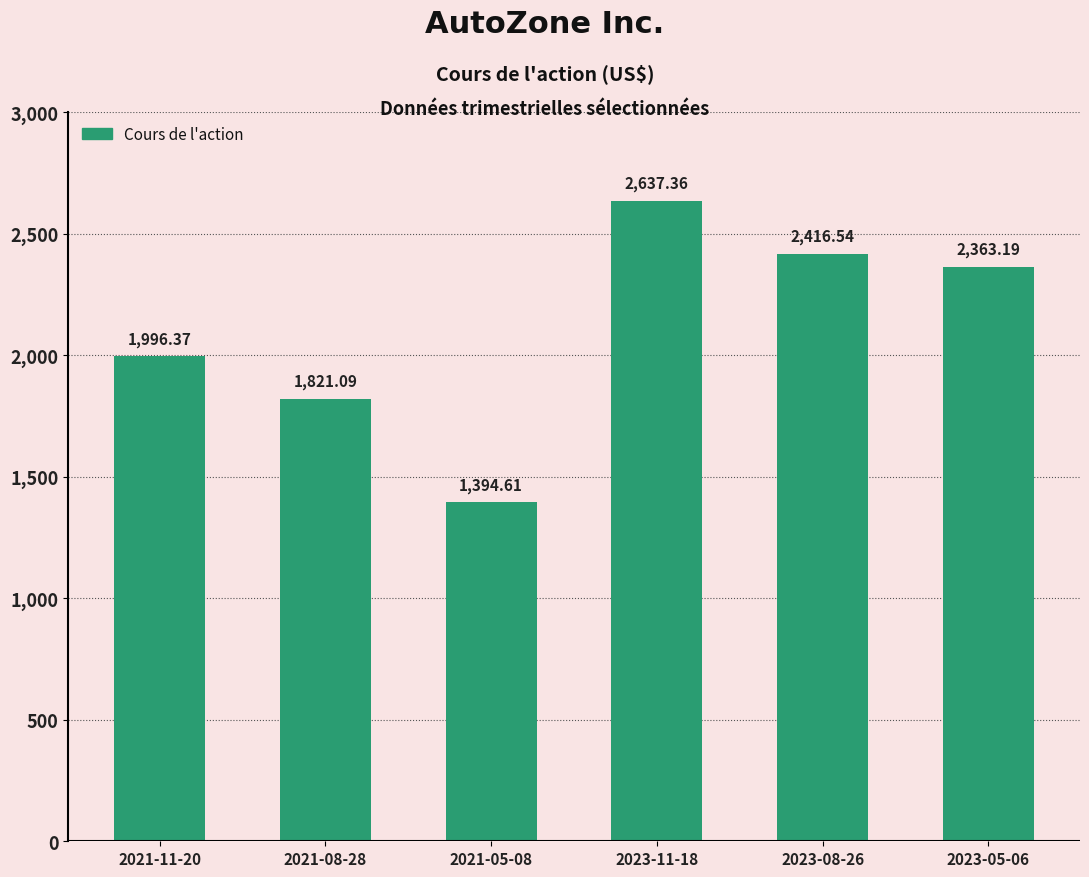

What is the label of the 5th bar from the left?

2023-08-26